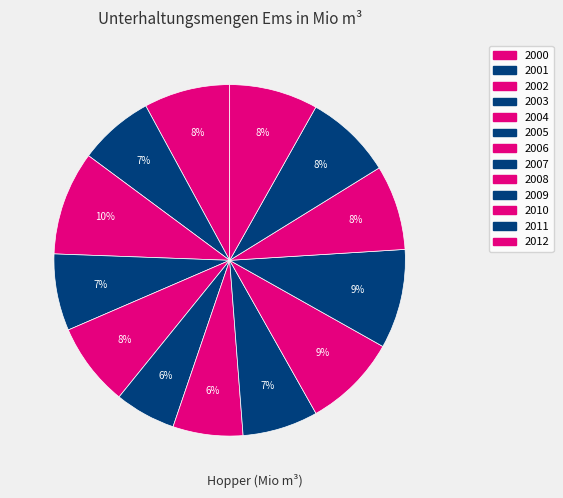

To the nearest percent, what percentage of the pie is 2004?

8%